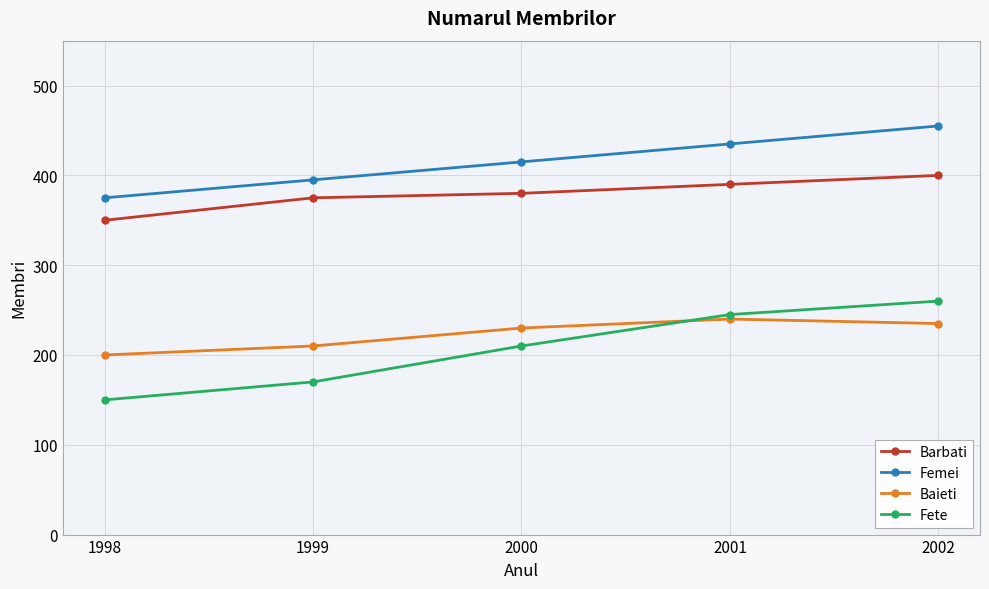

What is the value of the Baieti point at the 3rd from the left?

230